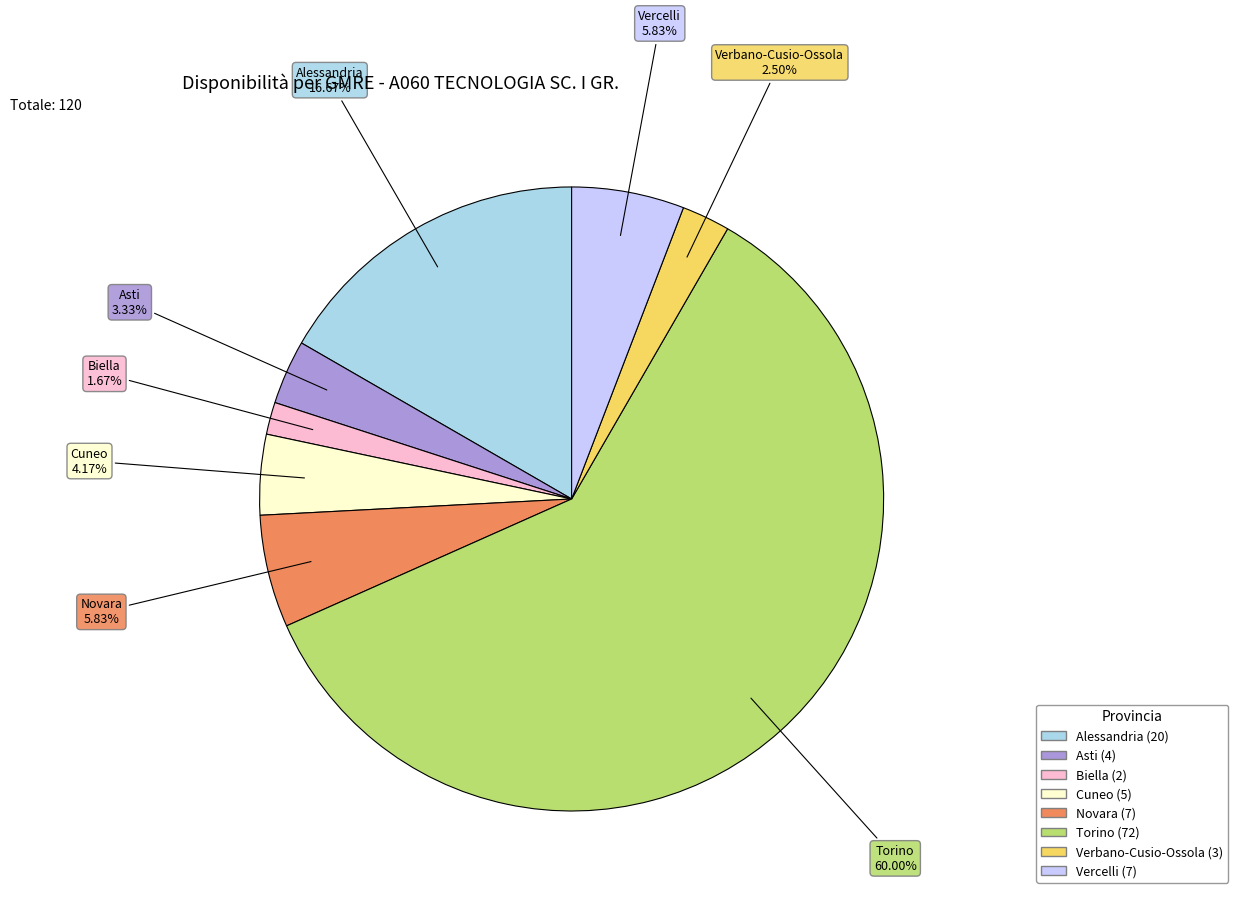

How many slices are in this pie chart?

8